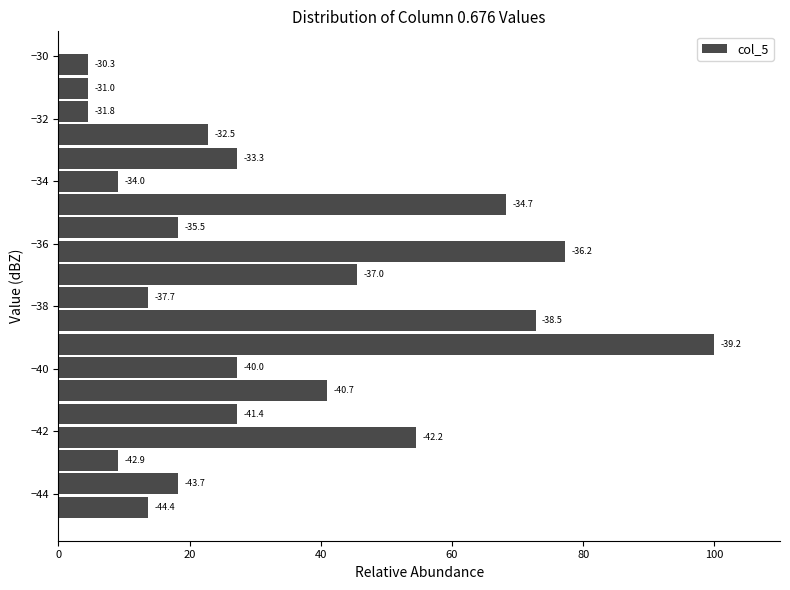

Read against the y-axis, roughly where is the centre of the longest bar?

-39.2